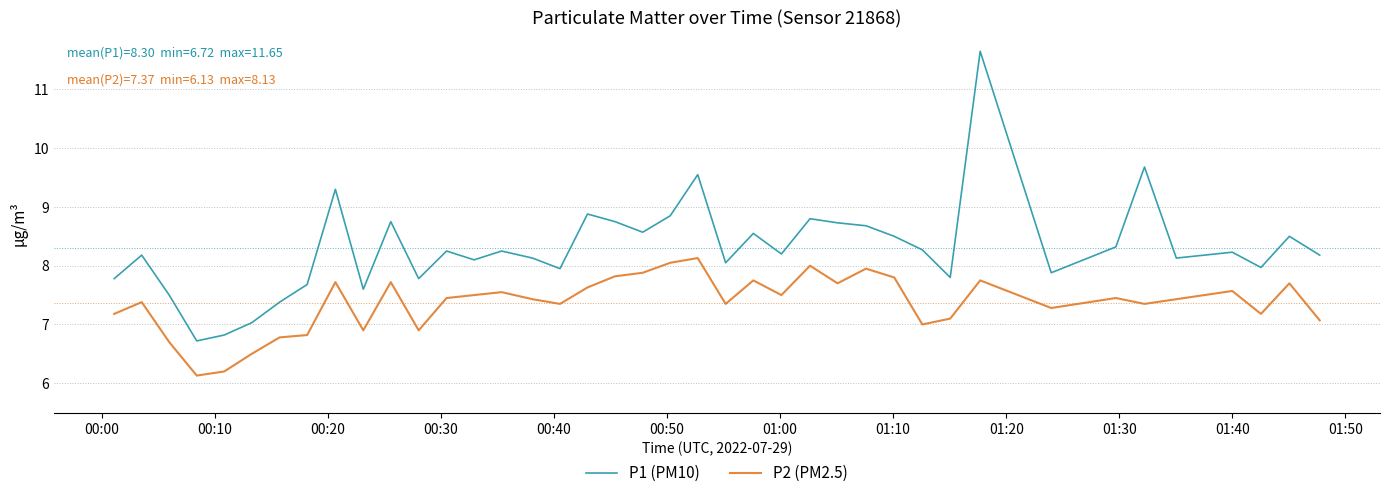

At how many categories does at least one series exceed 8?

27